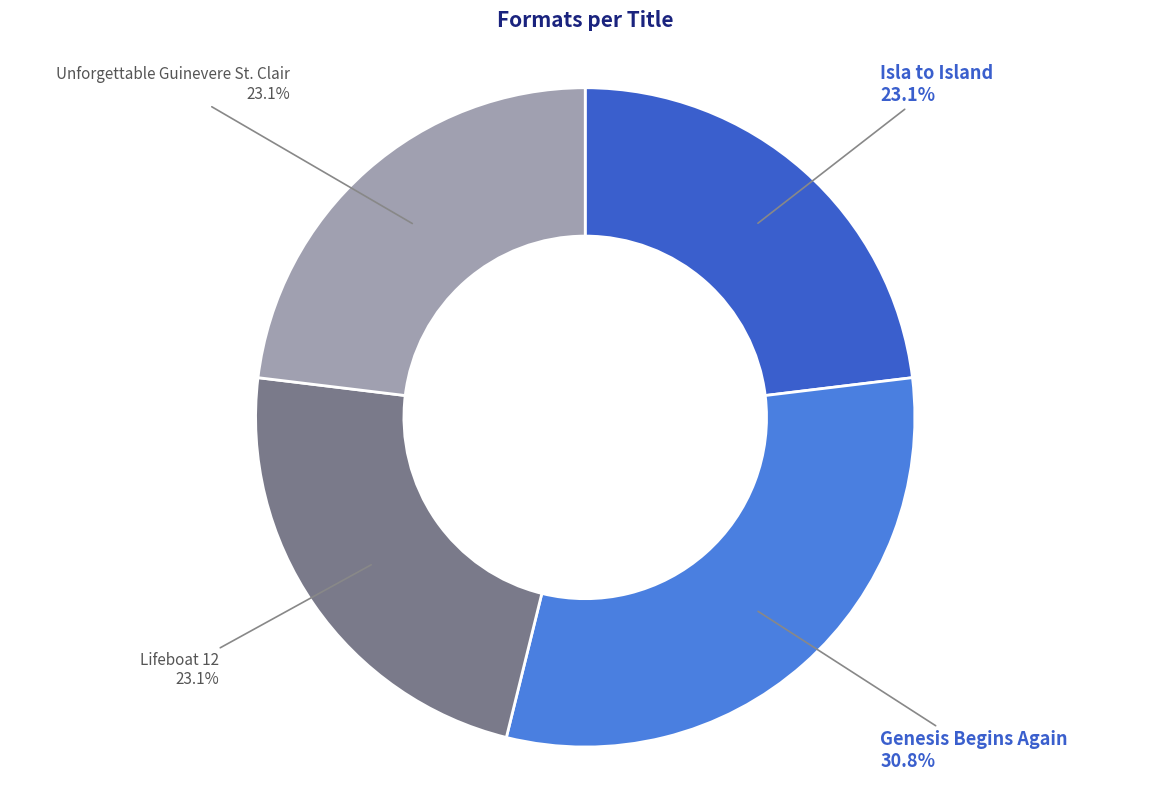

True or false: Isla to Island accounts for 23% of the total.

True